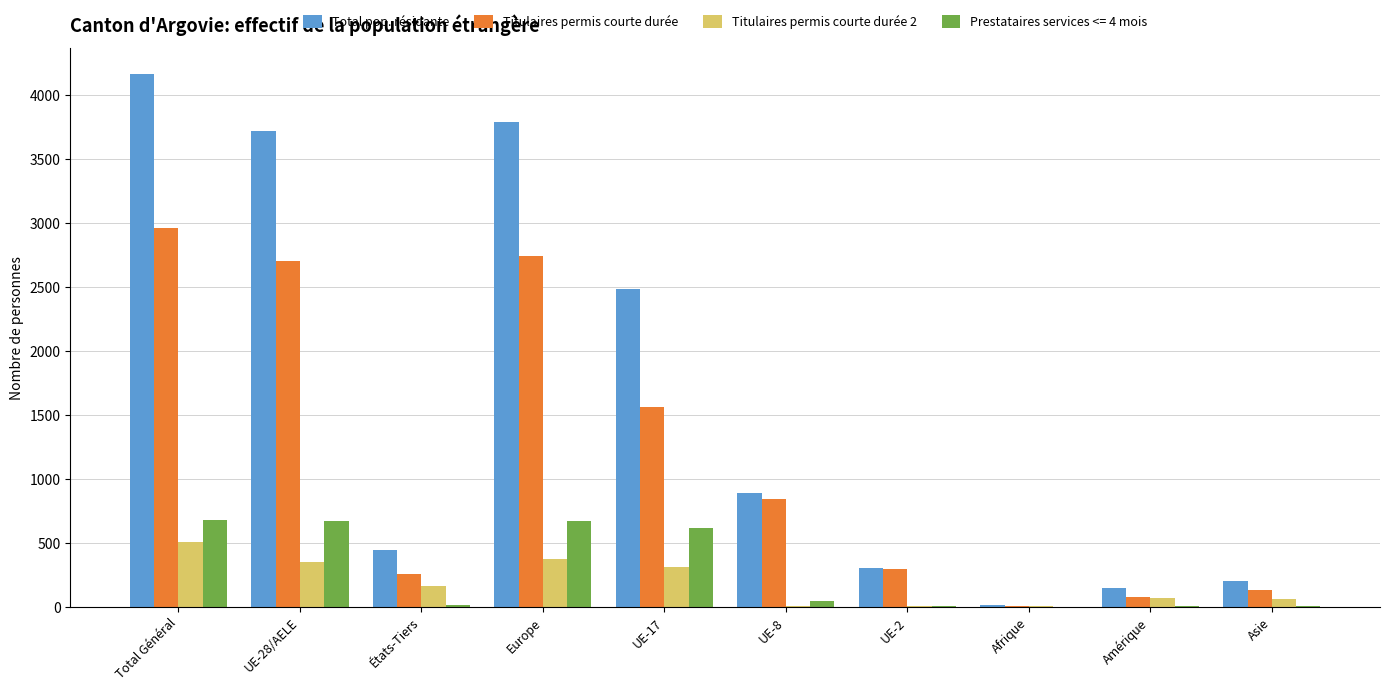

What is the greatest value displayed?

4163